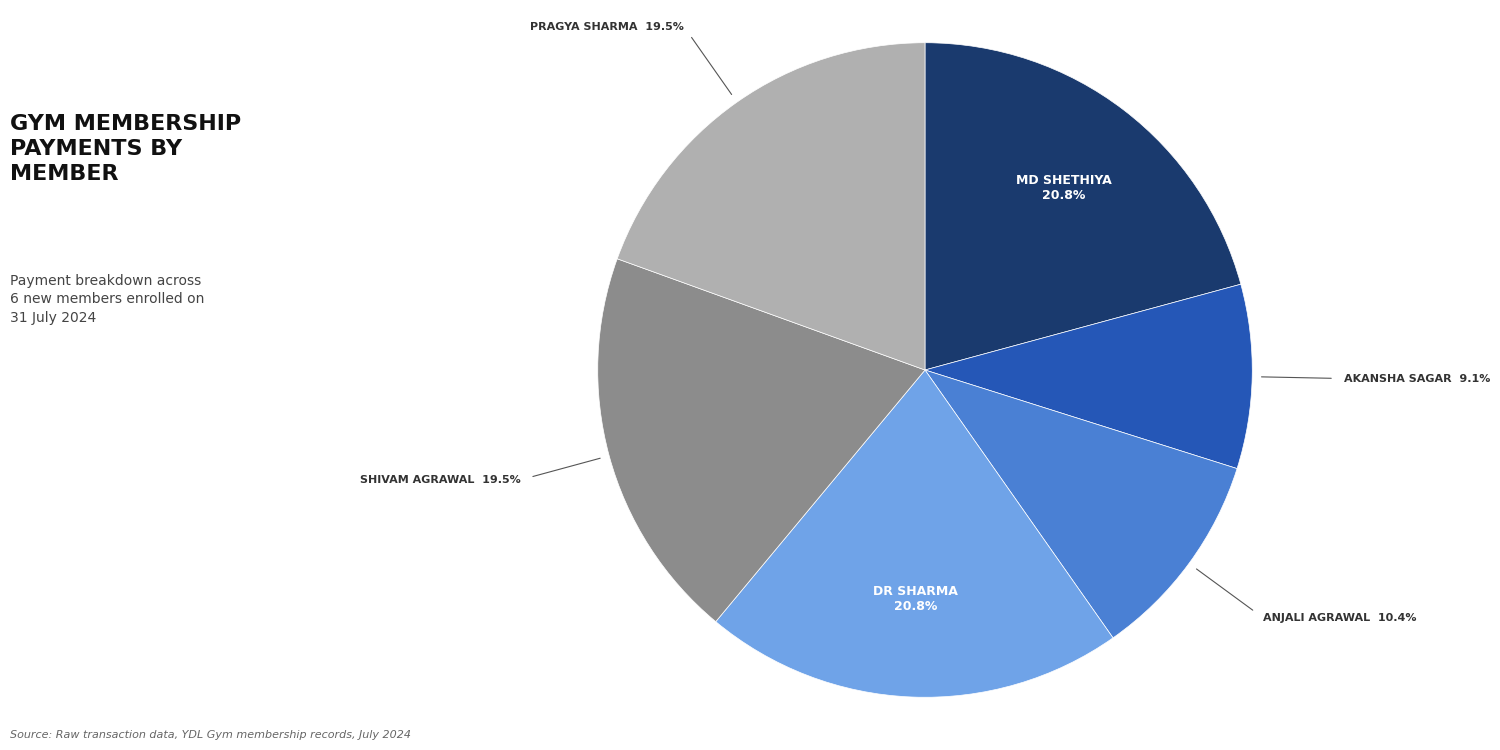

To the nearest percent, what is the difference between the largest and smallest slice percentages?

12%